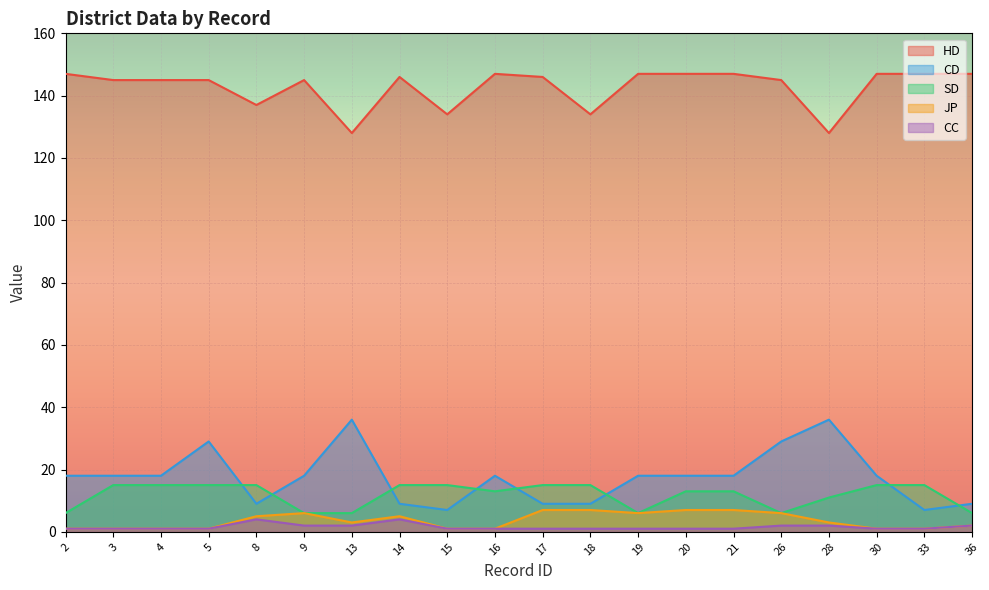

How many interior local peaks does the HD series have?

3